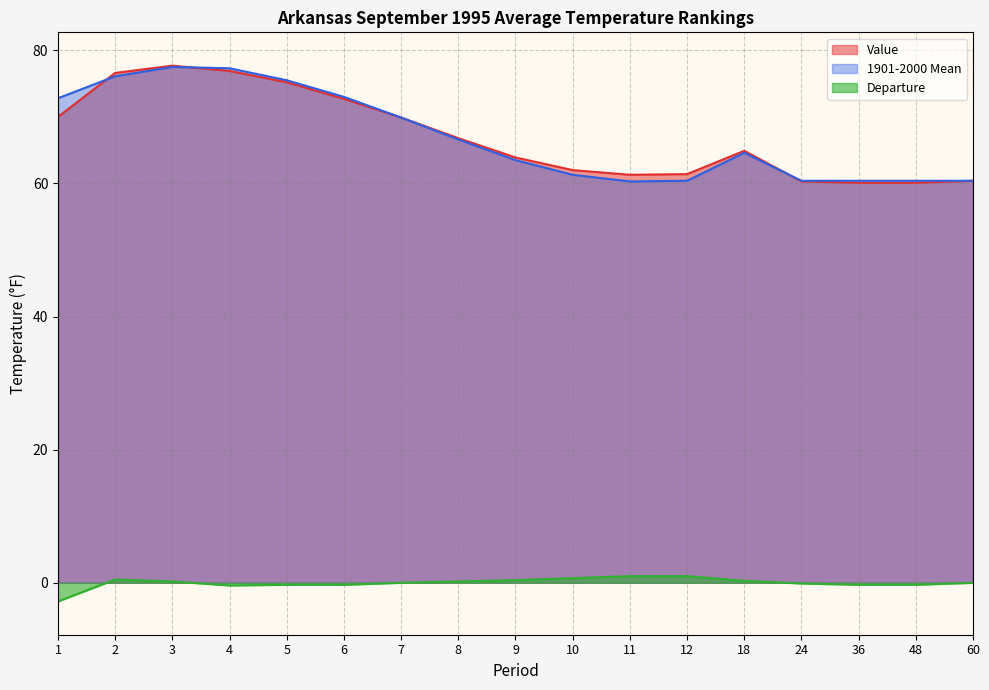

Is the value of Value at 6 greater than the value of Departure at 5?

Yes